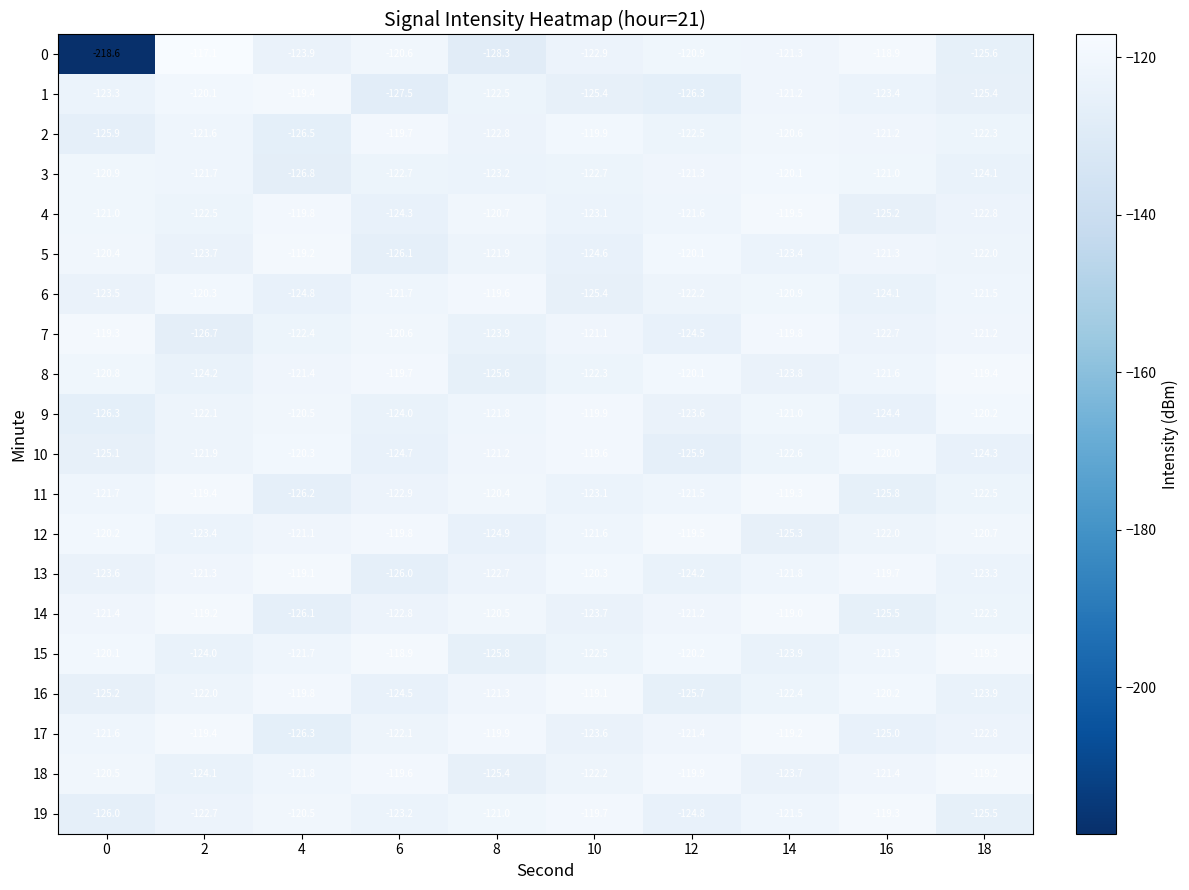

What is the greatest value displayed?

-117.1